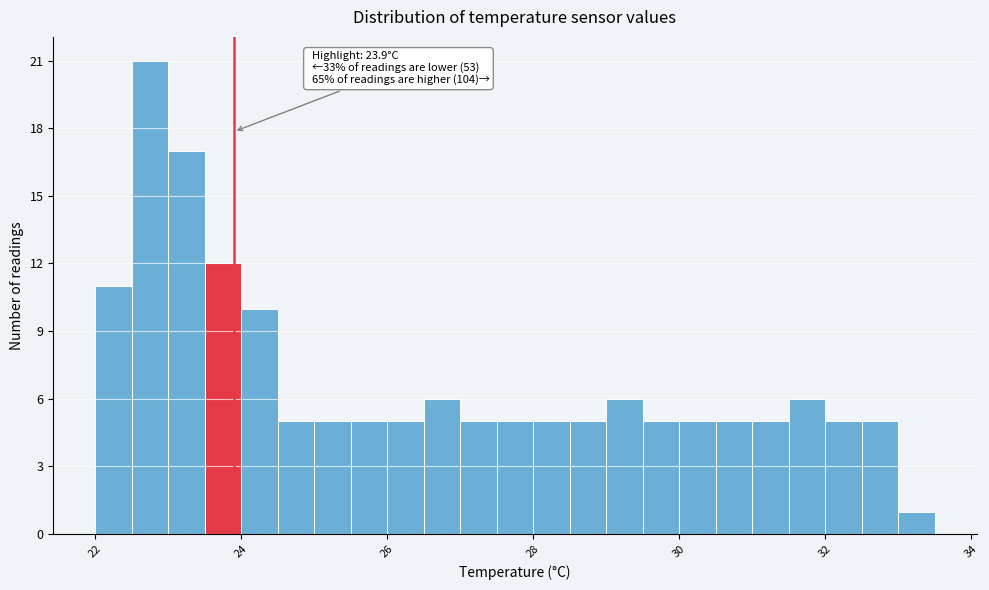

Around what value on the x-axis is the tallest bar? Give the approximate position of its centre, as read against the axis.

22.8